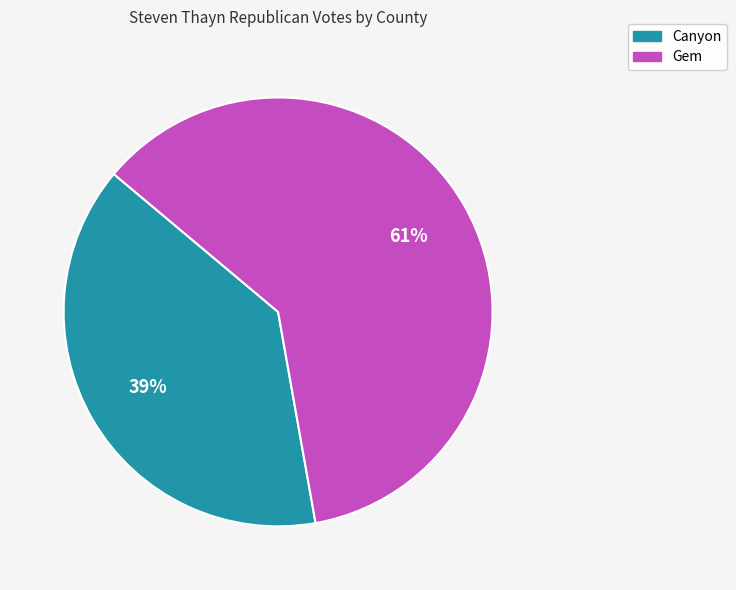

Rank the categories by value from highest to lowest.

Gem, Canyon